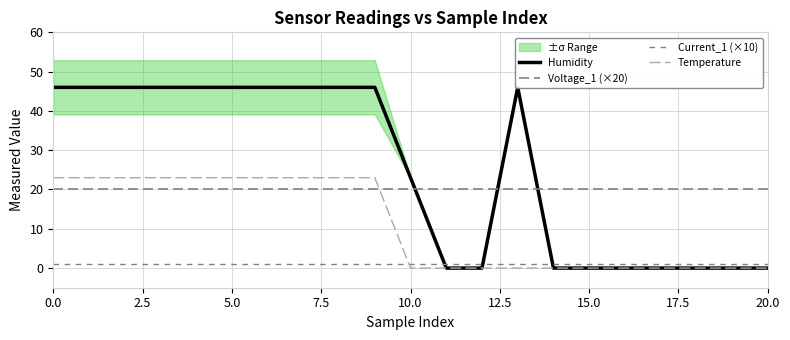

Rank the series by their average value, from highest to lowest.

Humidity, Voltage_1 (×20), Temperature, Current_1 (×10)